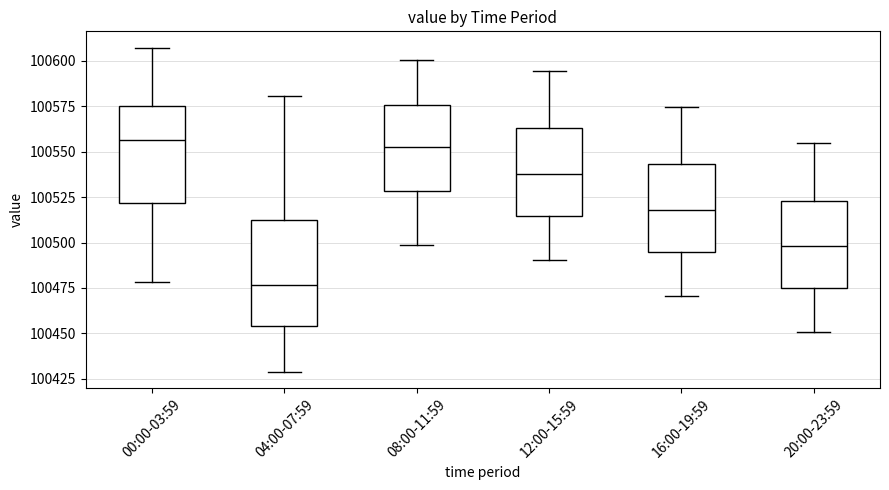

Reading left to right, transcribe this box plot: for each box, give where its median line is, the range the box spans, and where its two whiskers end, as read against the y-axis. The values are not printed on the chart, so give them approximately, as read against the axis.

00:00-03:59: median 100555, box 100520 to 100575, whiskers 100480 to 100605
04:00-07:59: median 100475, box 100455 to 100510, whiskers 100430 to 100580
08:00-11:59: median 100550, box 100530 to 100575, whiskers 100500 to 100600
12:00-15:59: median 100540, box 100515 to 100565, whiskers 100490 to 100595
16:00-19:59: median 100520, box 100495 to 100545, whiskers 100470 to 100575
20:00-23:59: median 100500, box 100475 to 100525, whiskers 100450 to 100555